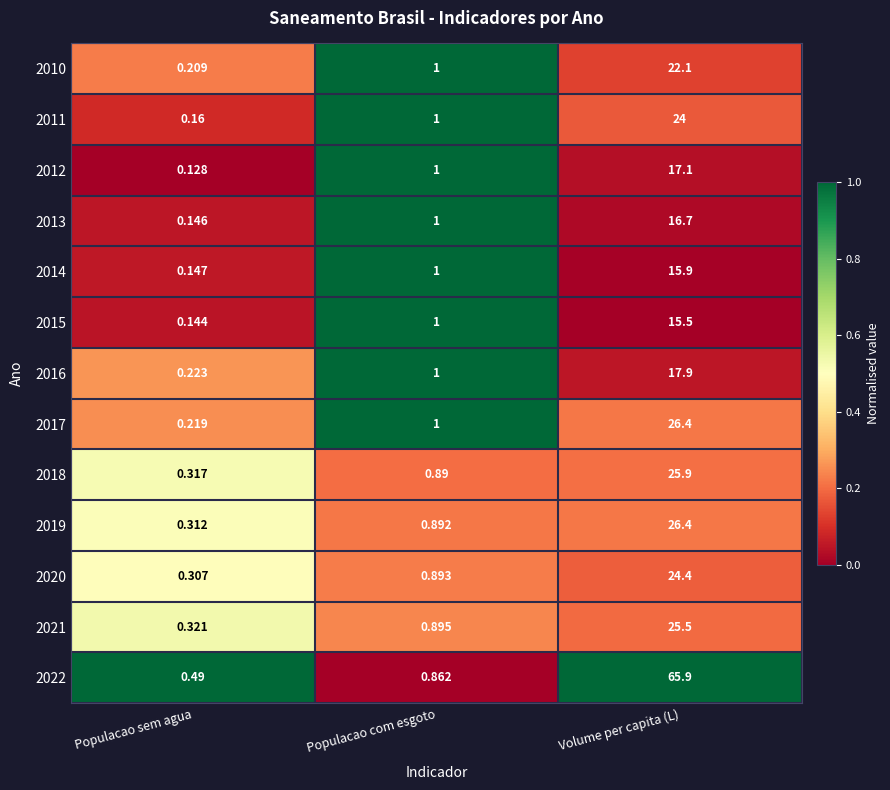

Where is 2020 nearest to the value 12?

Populacao com esgoto